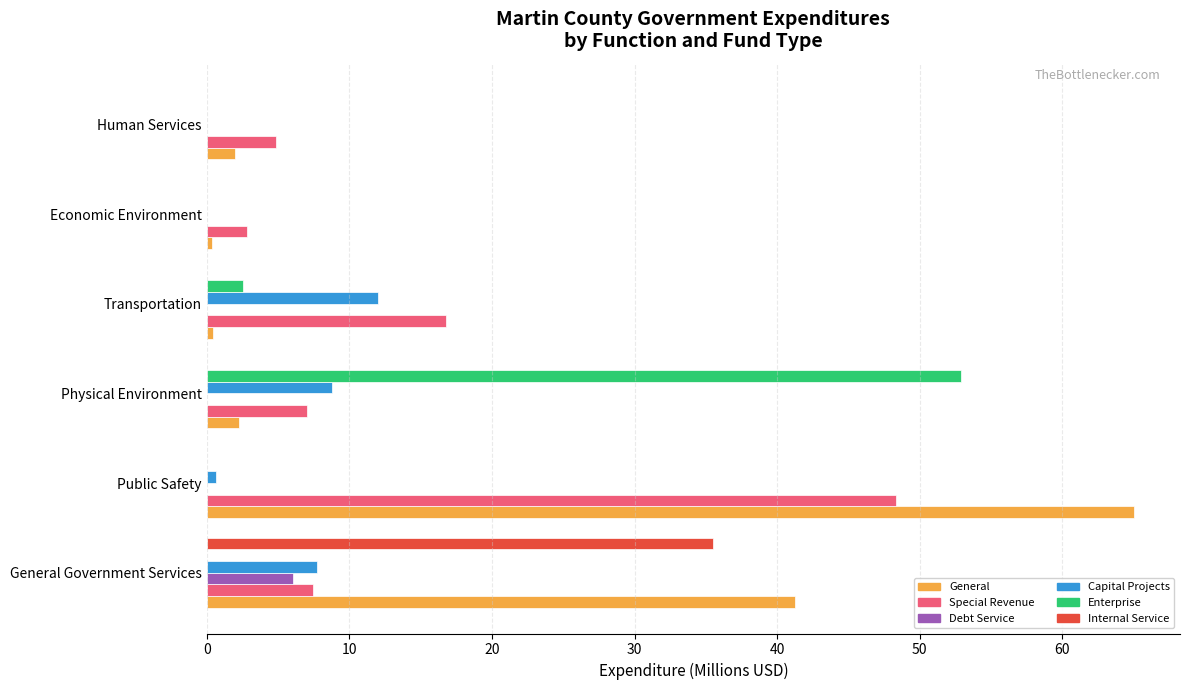

Where is Special Revenue nearest to the value 25?

Transportation